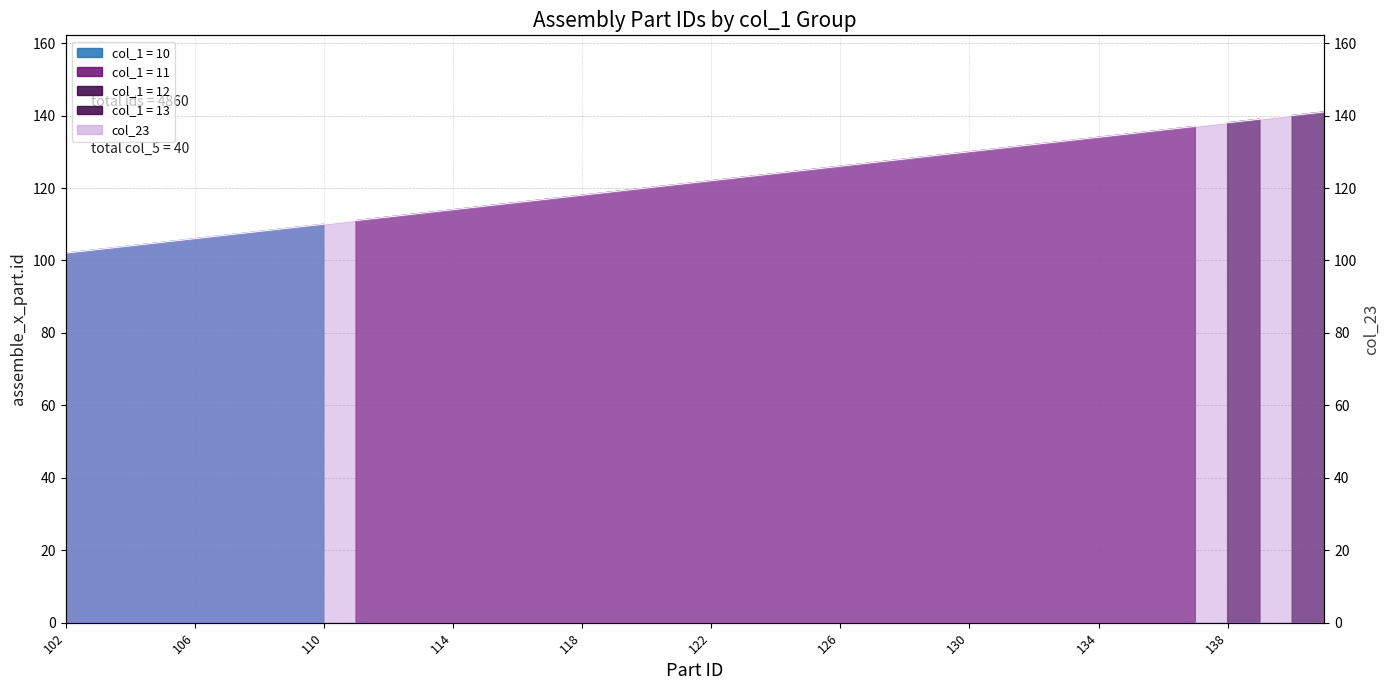

What is the change in value from 117 to 122?

+5